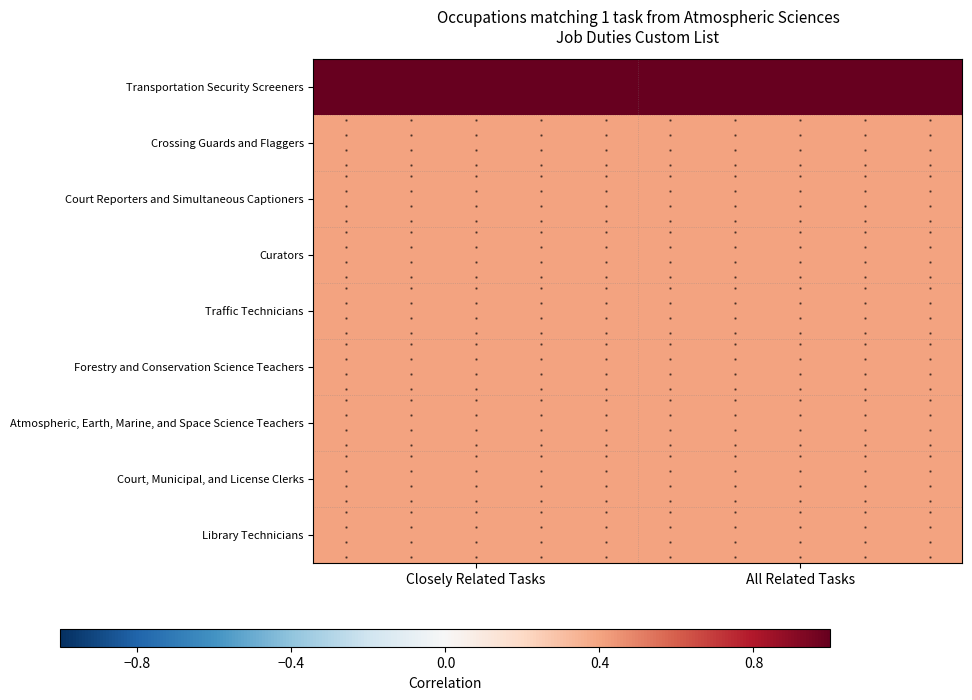

At which category is the sum across all series the highest?

Closely Related Tasks